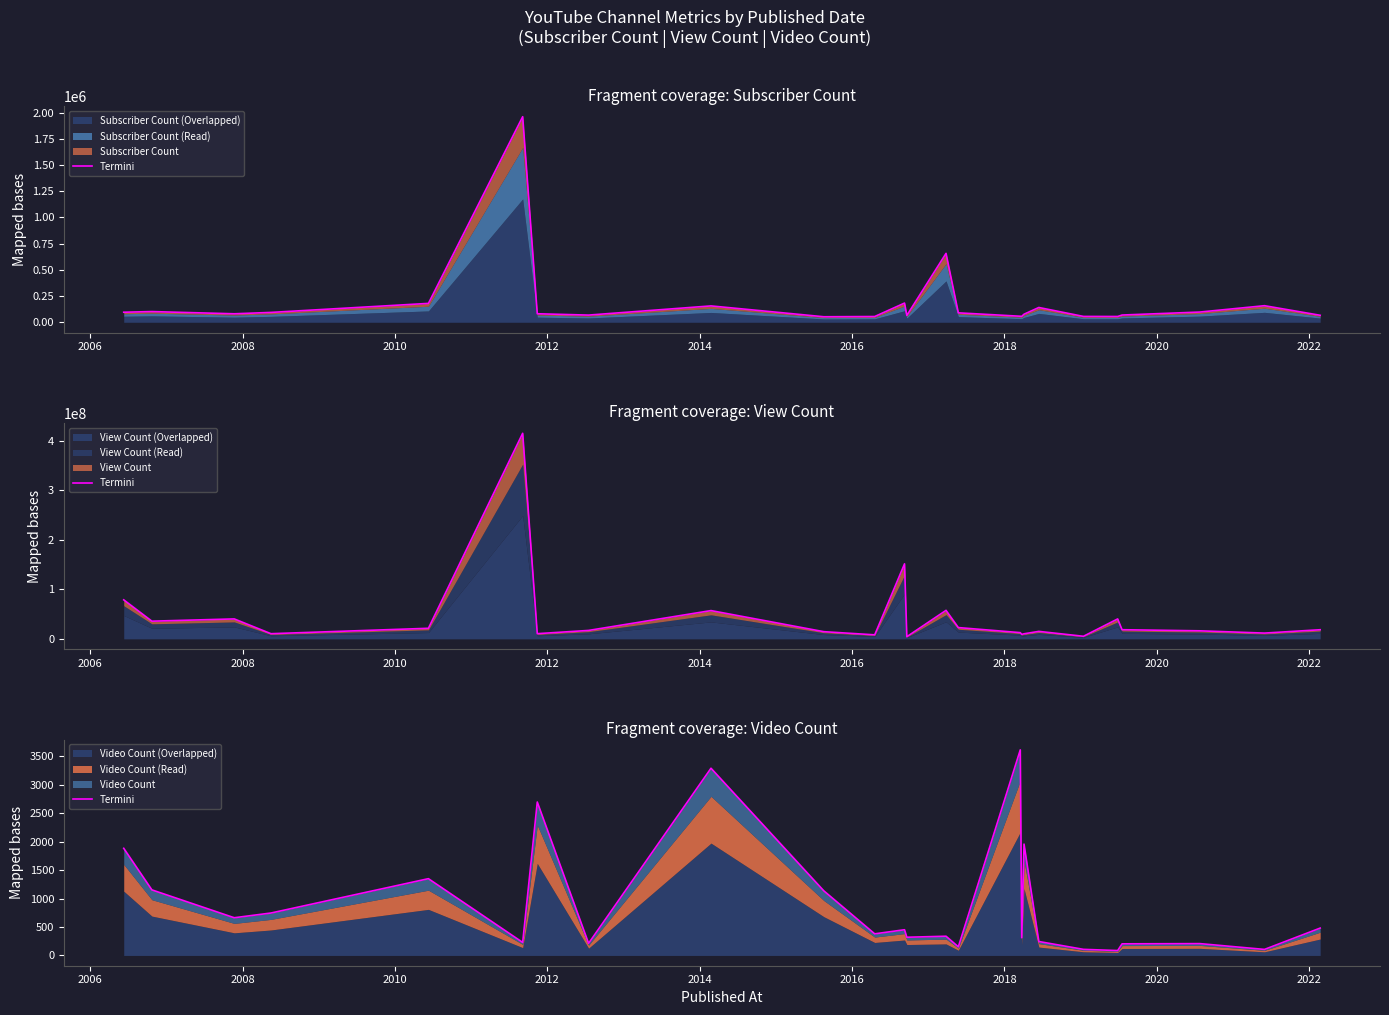

How many points are higher than both their immediate neighbors (excluding endpoints)?

8